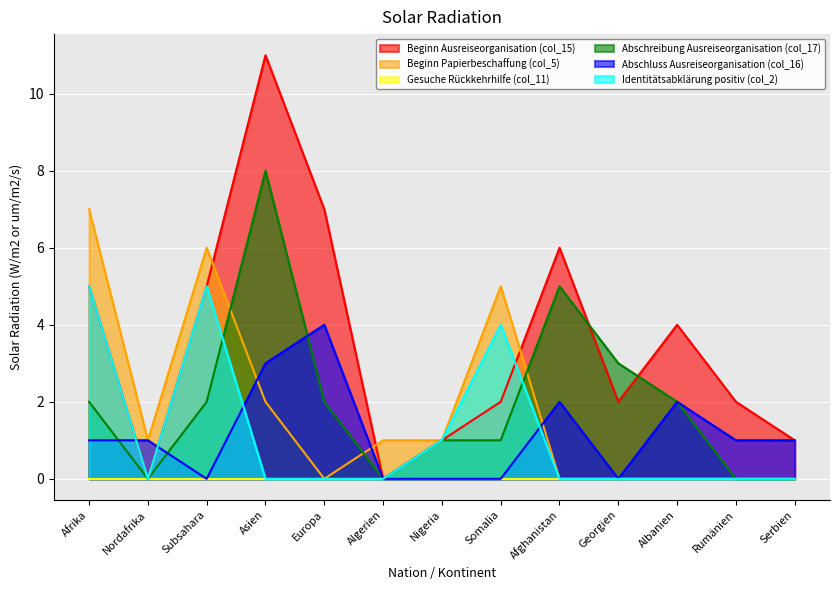

True or false: Identitätsabklärung positiv (col_2) has a value of -2 at Europa.

False